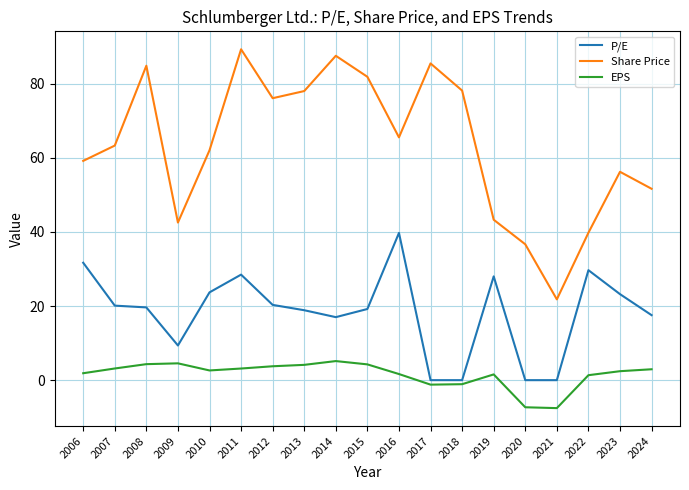

True or false: Share Price and EPS cross at least once.

False